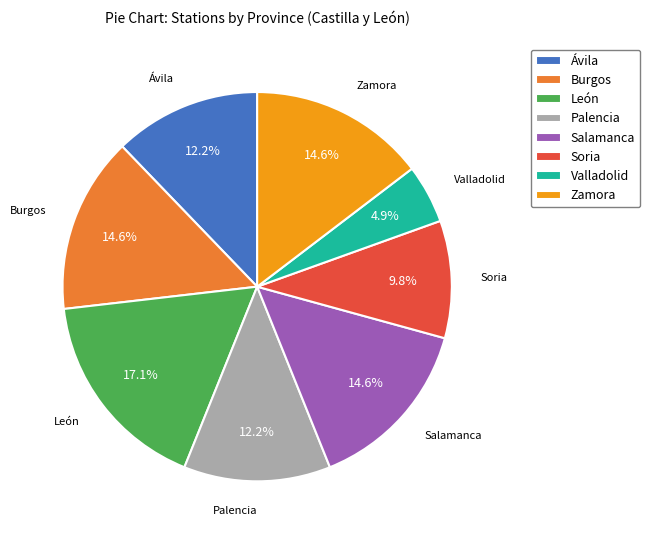

What is the largest slice in the pie chart?

León